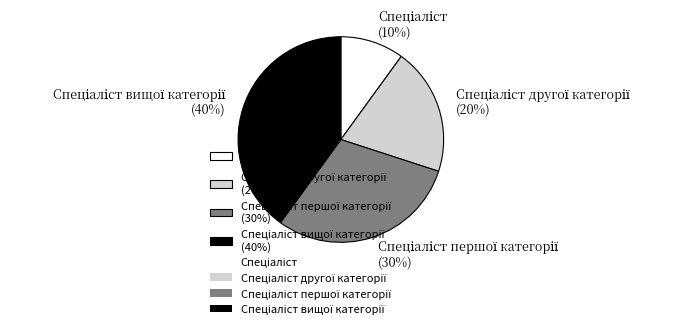

Is there any slice that represents more than half of the pie?

No